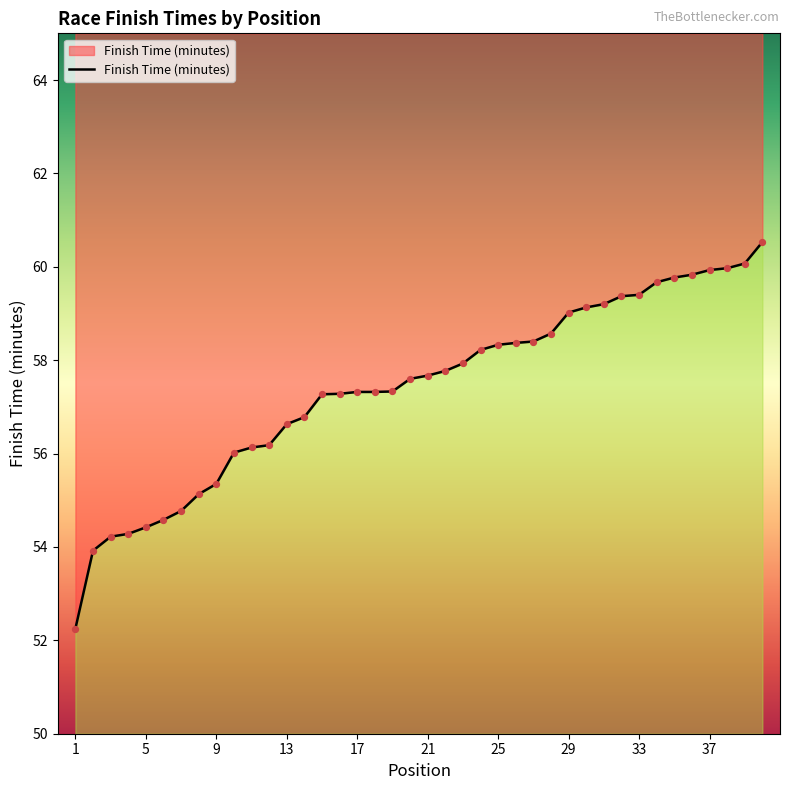

What is the ratio of the value at 33 to the value at 4?

1.1